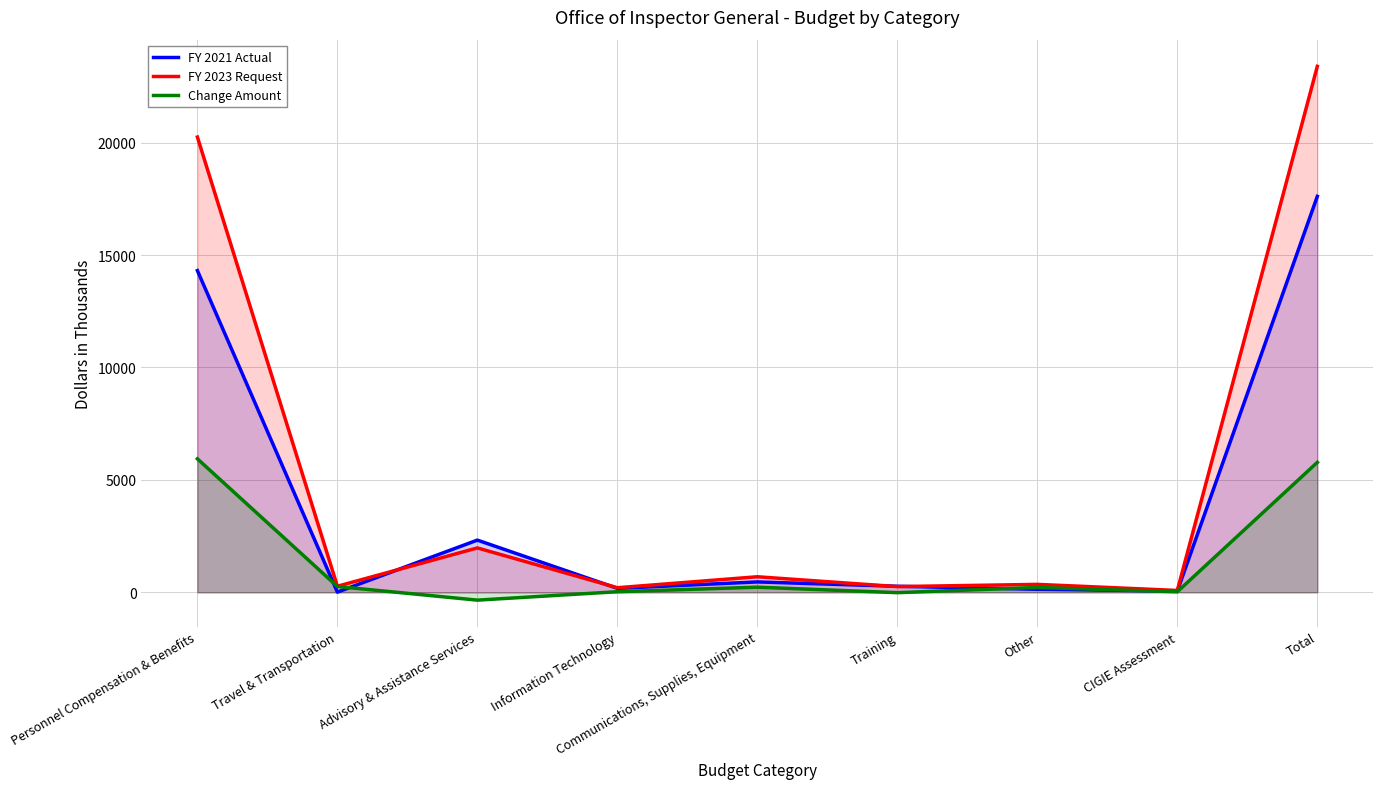

Between which two adjacent categories do FY 2023 Request and FY 2021 Actual first intersect?

Travel & Transportation and Advisory & Assistance Services